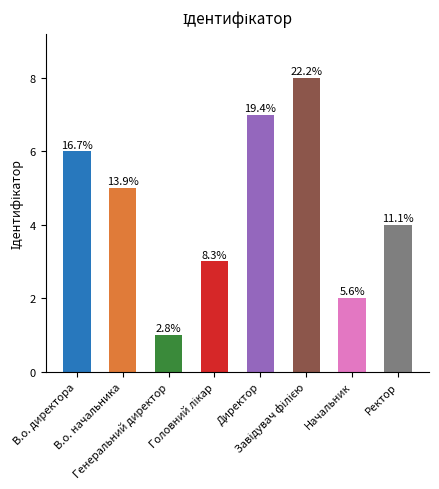

How many values are between 3 and 7?

5